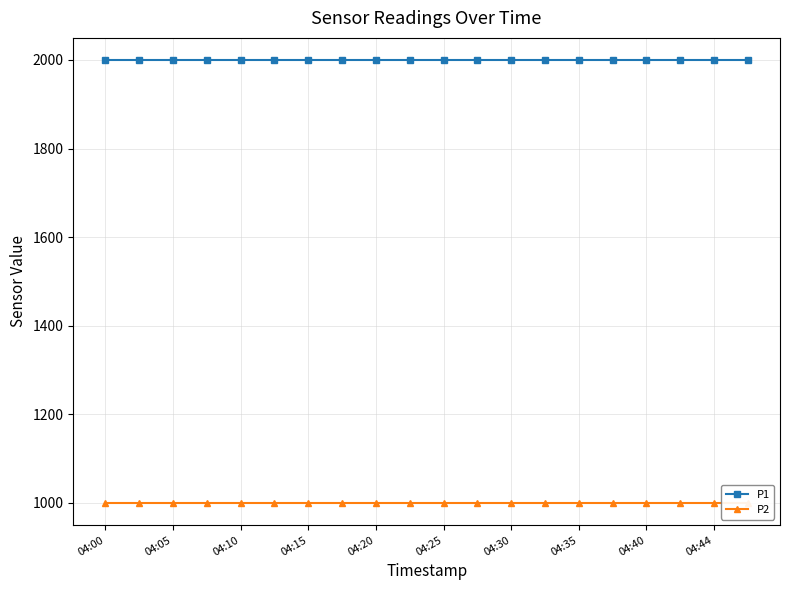

At how many categories does at least one series exceed 1077?

20